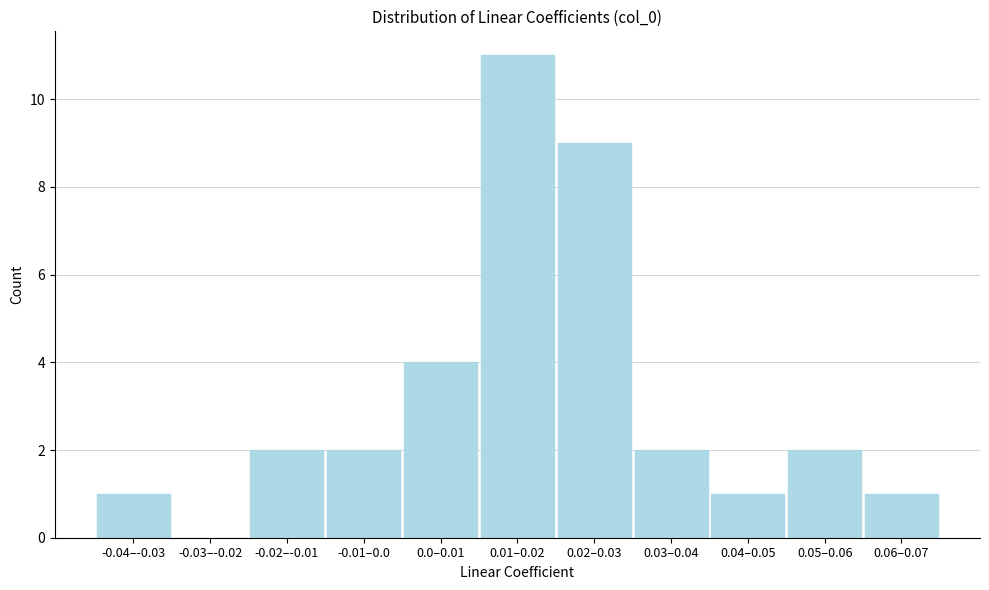

Reading left to right, what are all the values shown in this chart?

-0.04–-0.03=1	-0.03–-0.02=0	-0.02–-0.01=2	-0.01–0.0=2	0.0–0.01=4	0.01–0.02=11	0.02–0.03=9	0.03–0.04=2	0.04–0.05=1	0.05–0.06=2	0.06–0.07=1